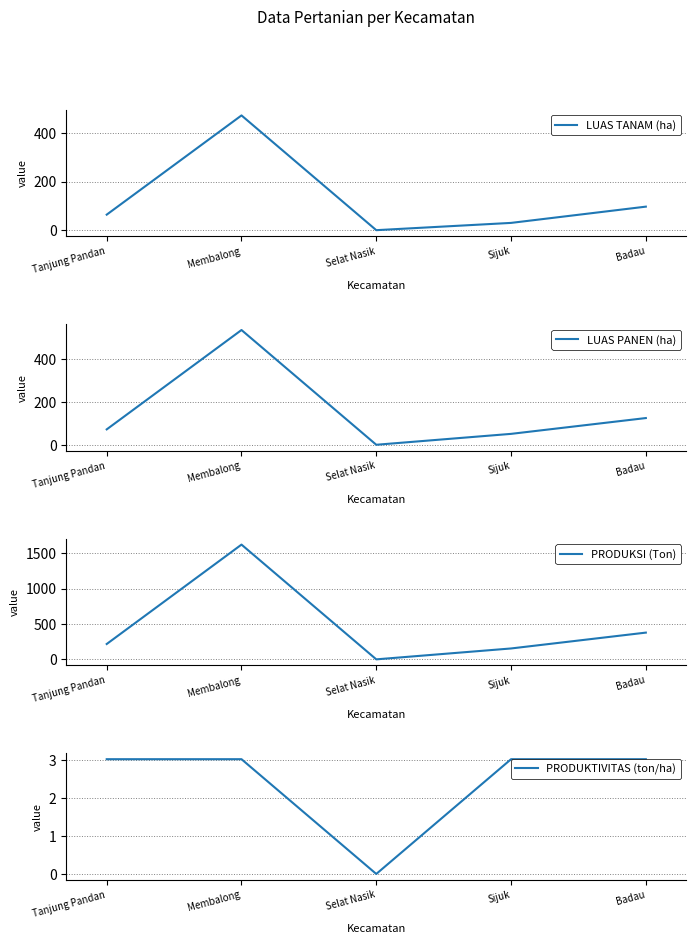

What is the approximate value of PRODUKTIVITAS (ton/ha) at Tanjung Pandan?

3.0